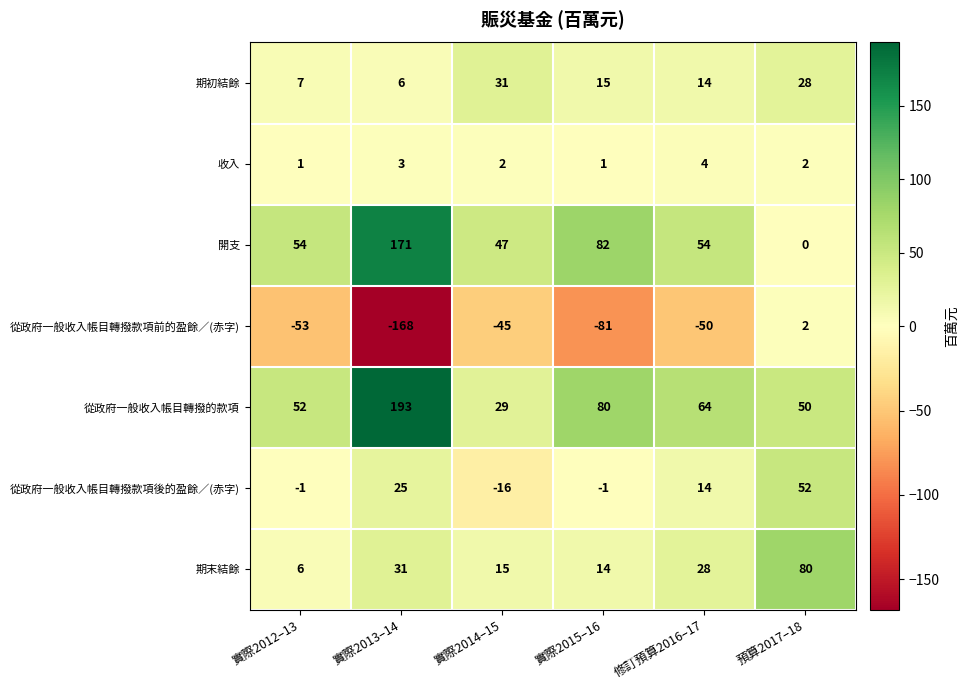

What is the sum of the 開支 values at 預算2017–18 and 實際2014–15?

47